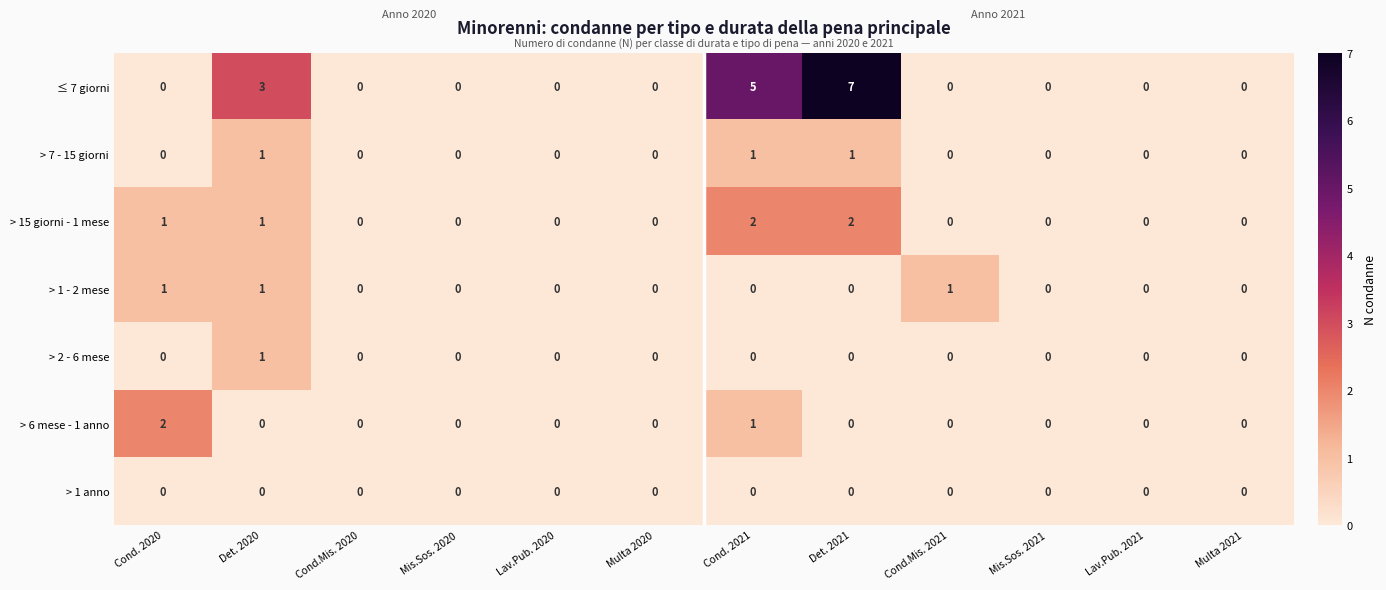

Is the value of > 1 - 2 mese at Cond. 2020 greater than the value of > 15 giorni - 1 mese at Multa 2021?

Yes